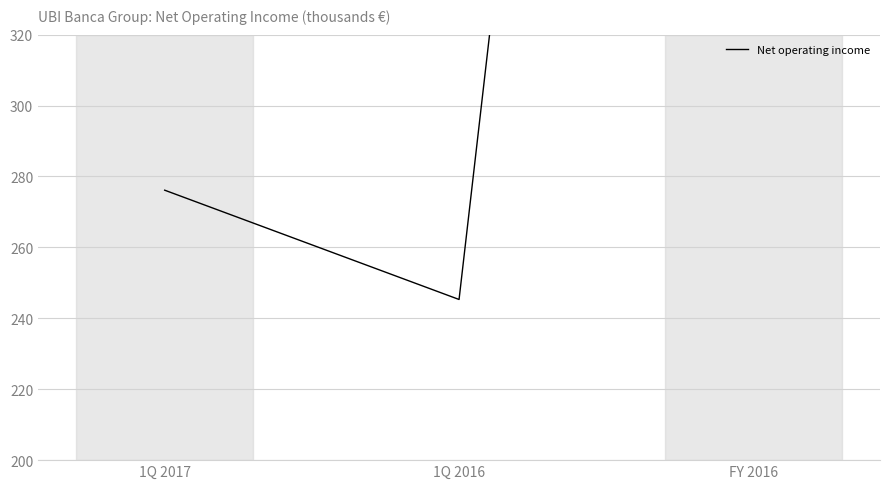

What is the ratio of the value at FY 2016 to the value at 1Q 2017?

3.5